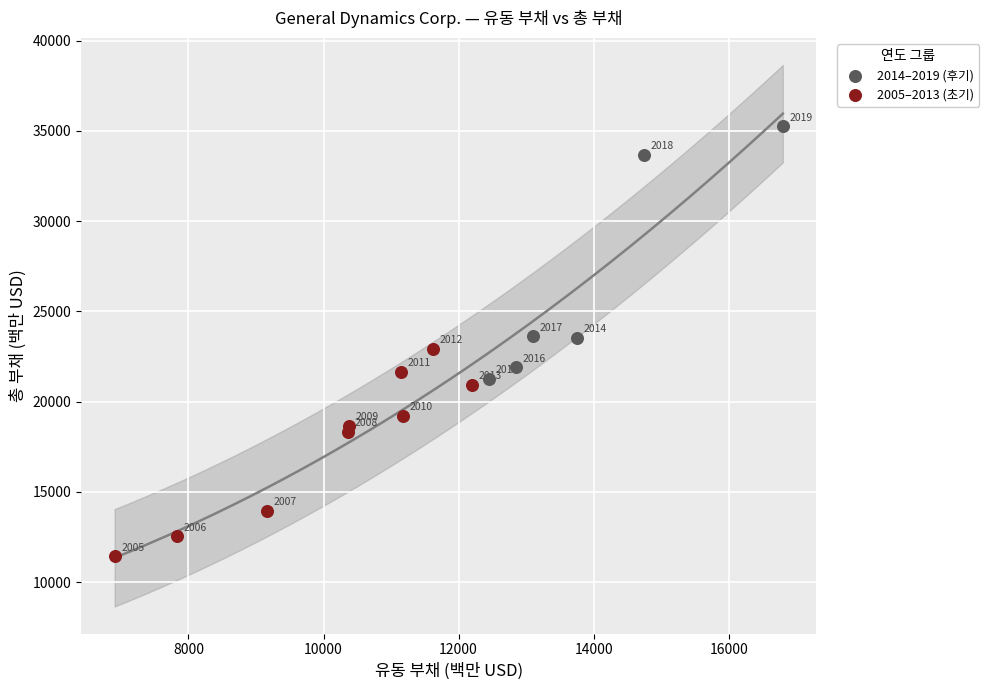

Which series reaches the minimum Y coordinate?

2005–2013 (초기)